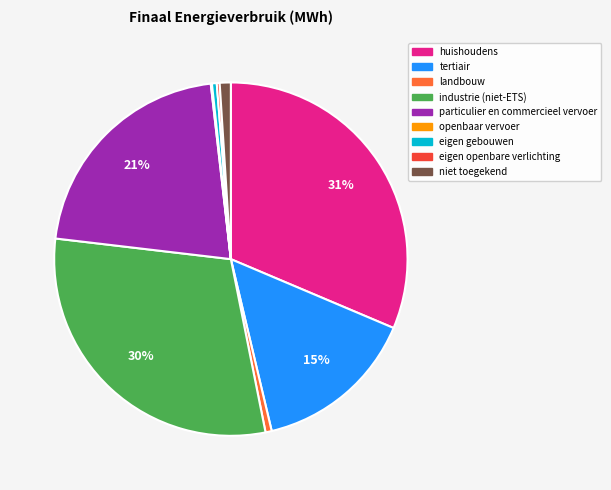

Between huishoudens and particulier en commercieel vervoer, which is larger?

huishoudens